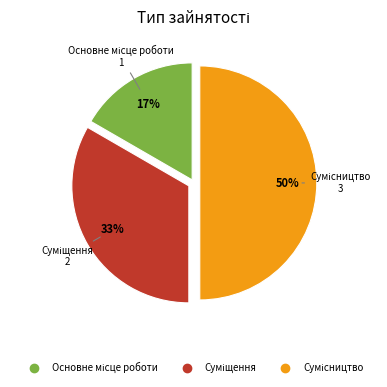

To the nearest percent, what is the difference between the largest and smallest slice percentages?

33%